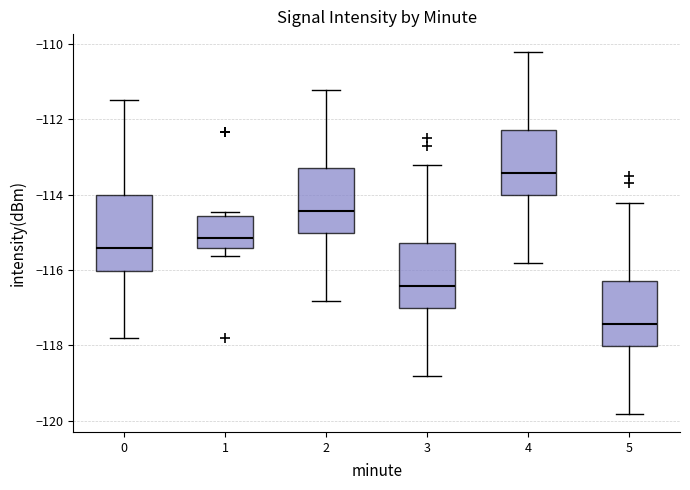

Reading left to right, transcribe this box plot: for each box, give where its median line is, the range the box spans, and where its two whiskers end, as read against the y-axis. The values are not printed on the chart, so give them approximately, as read against the axis.

0: median -115.4, box -116.0 to -114.0, whiskers -117.8 to -111.4
1: median -115.2, box -115.4 to -114.6, whiskers -115.6 to -114.4
2: median -114.4, box -115.0 to -113.2, whiskers -116.8 to -111.2
3: median -116.4, box -117.0 to -115.2, whiskers -118.8 to -113.2
4: median -113.4, box -114.0 to -112.2, whiskers -115.8 to -110.2
5: median -117.4, box -118.0 to -116.2, whiskers -119.8 to -114.2